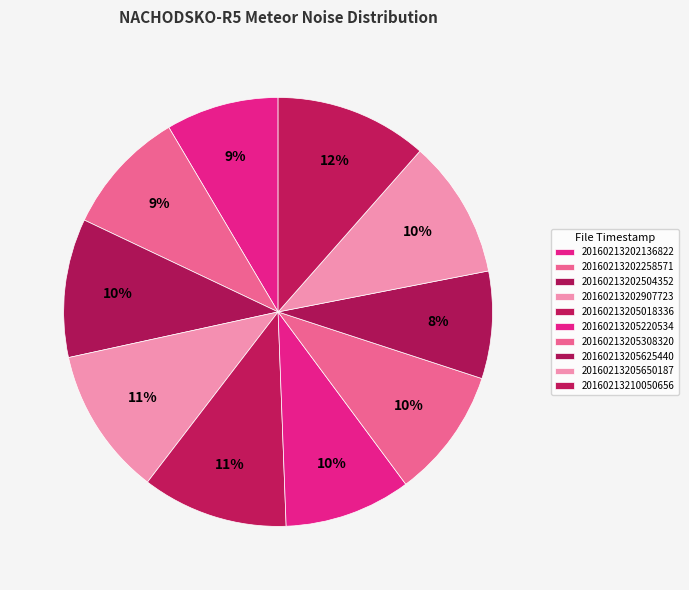

How many segments does this pie chart have?

10